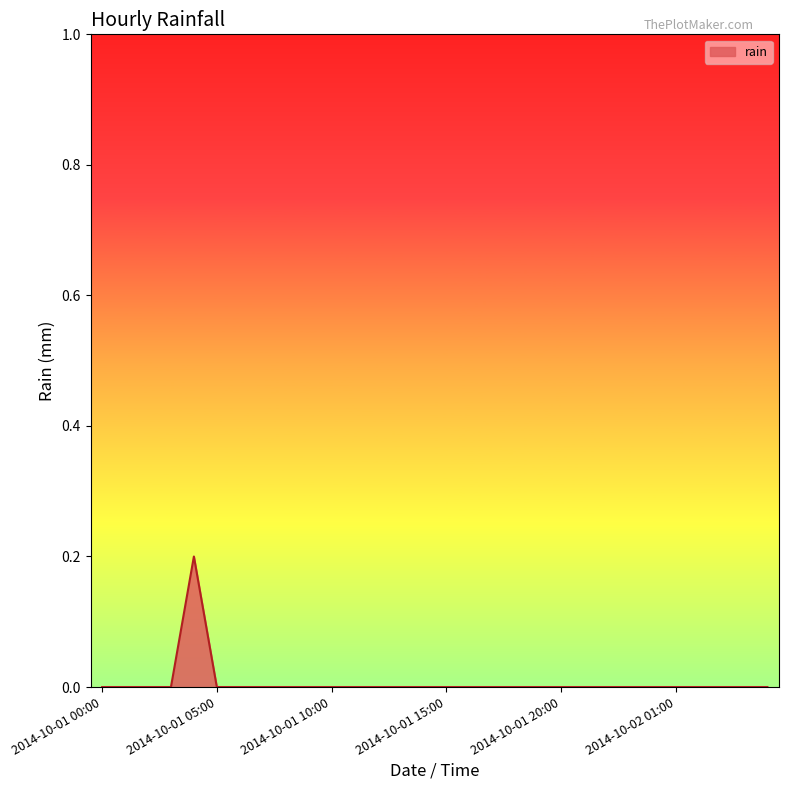

How many lines are shown in the chart?

1